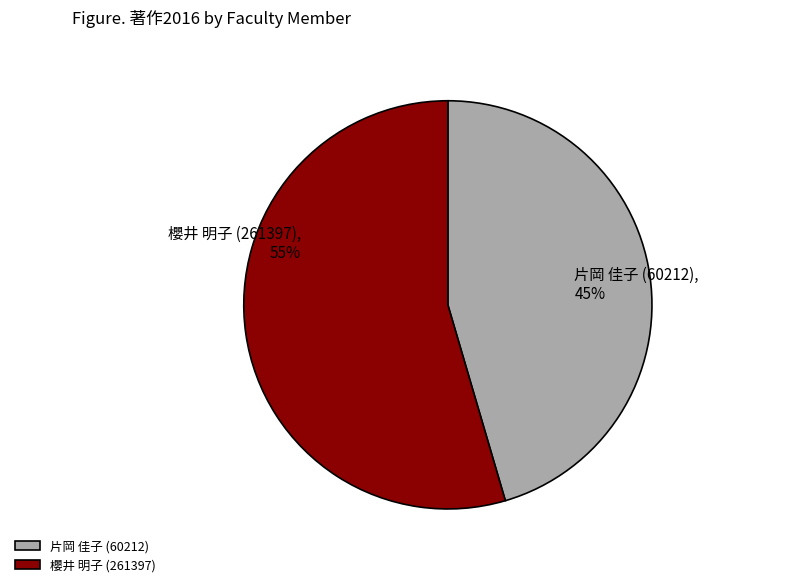

Is there any slice that represents more than half of the pie?

Yes